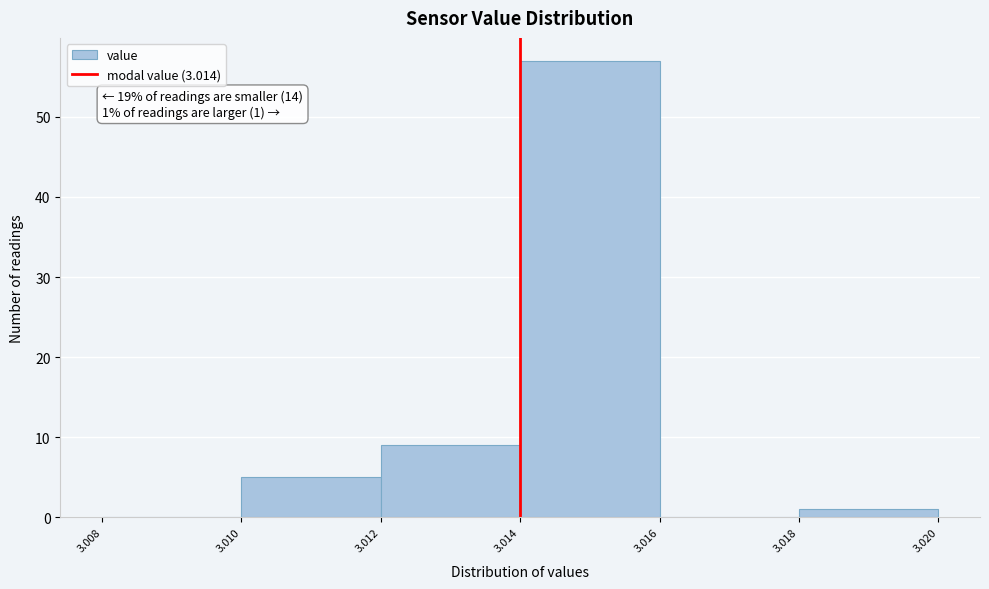

Which range on the x-axis has the tallest bar?

3.014 to 3.016